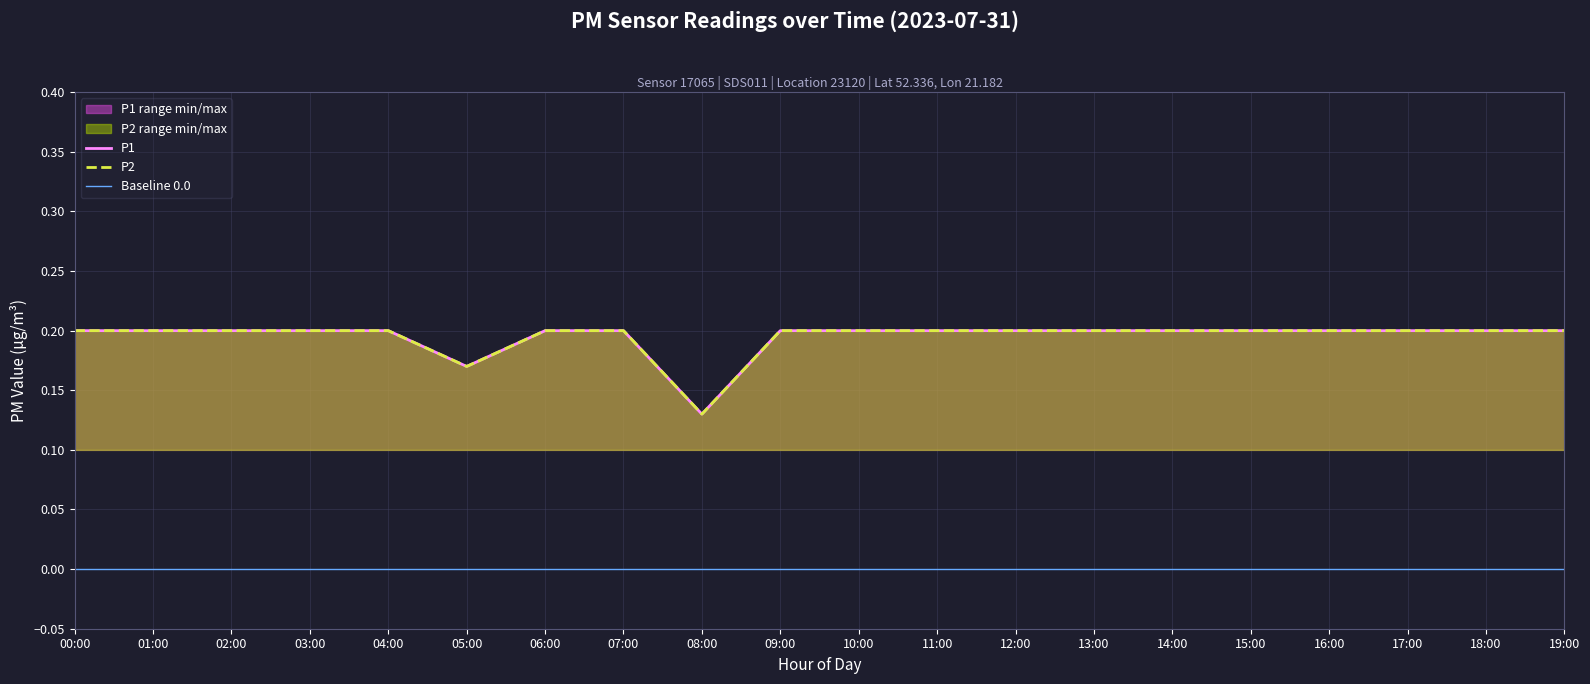

What is the minimum value shown in the chart?

0.1